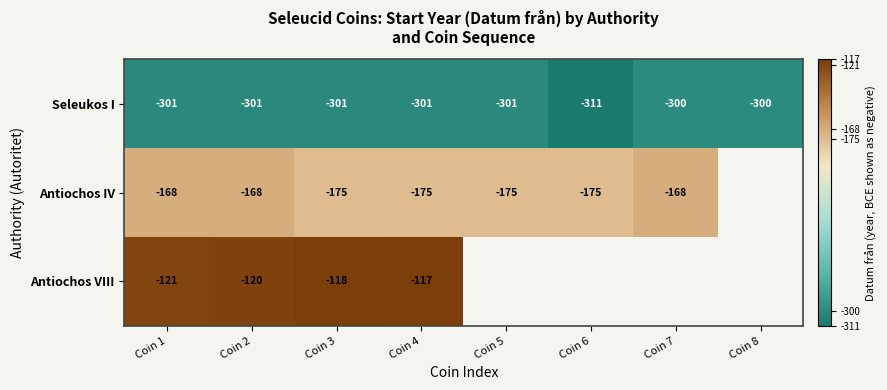

Is it true that Seleukos I equals -300 at Coin 8?

True